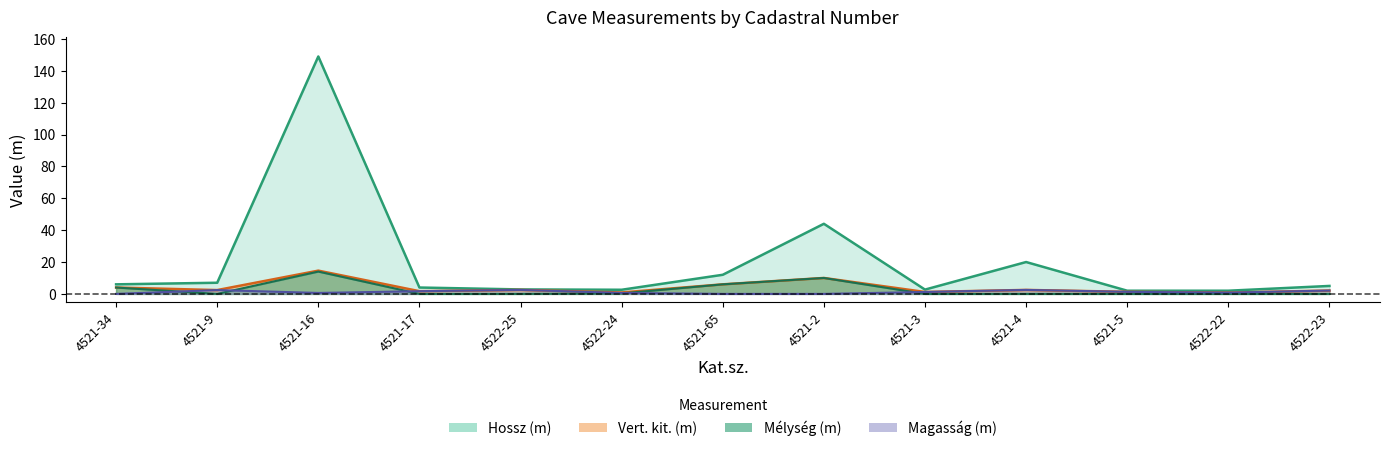

How many interior local peaks does the Vert. kit. (m) series have?

4